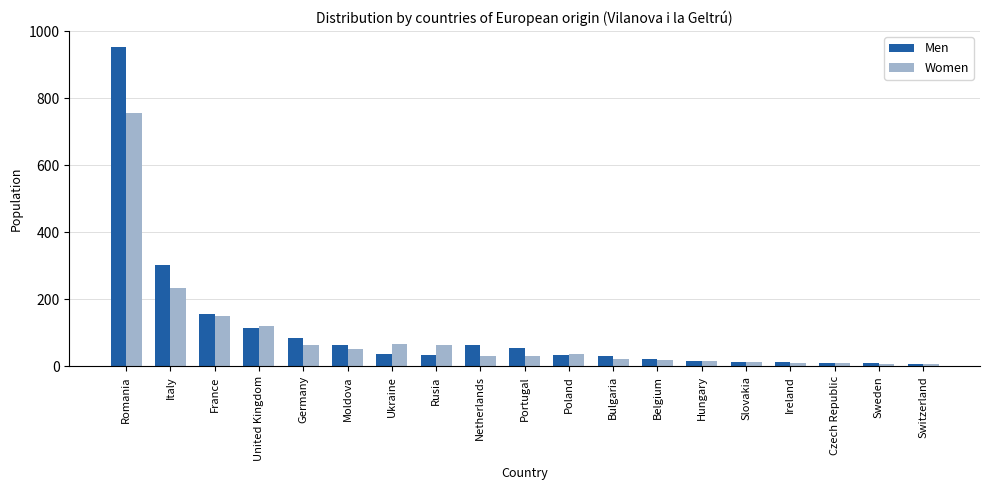

What is the label of the 3rd bar from the right?

Czech Republic